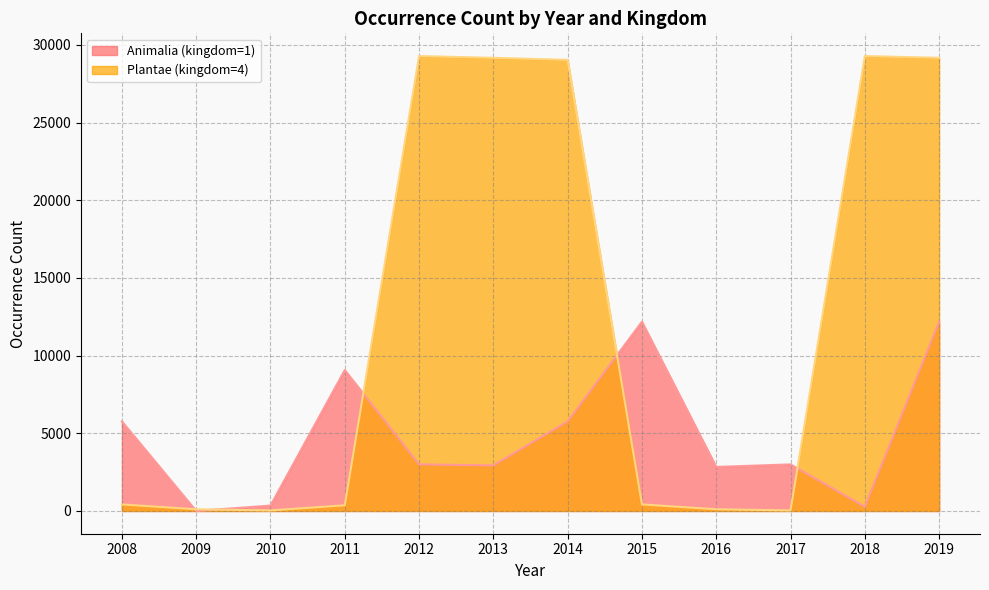

How many lines are shown in the chart?

2